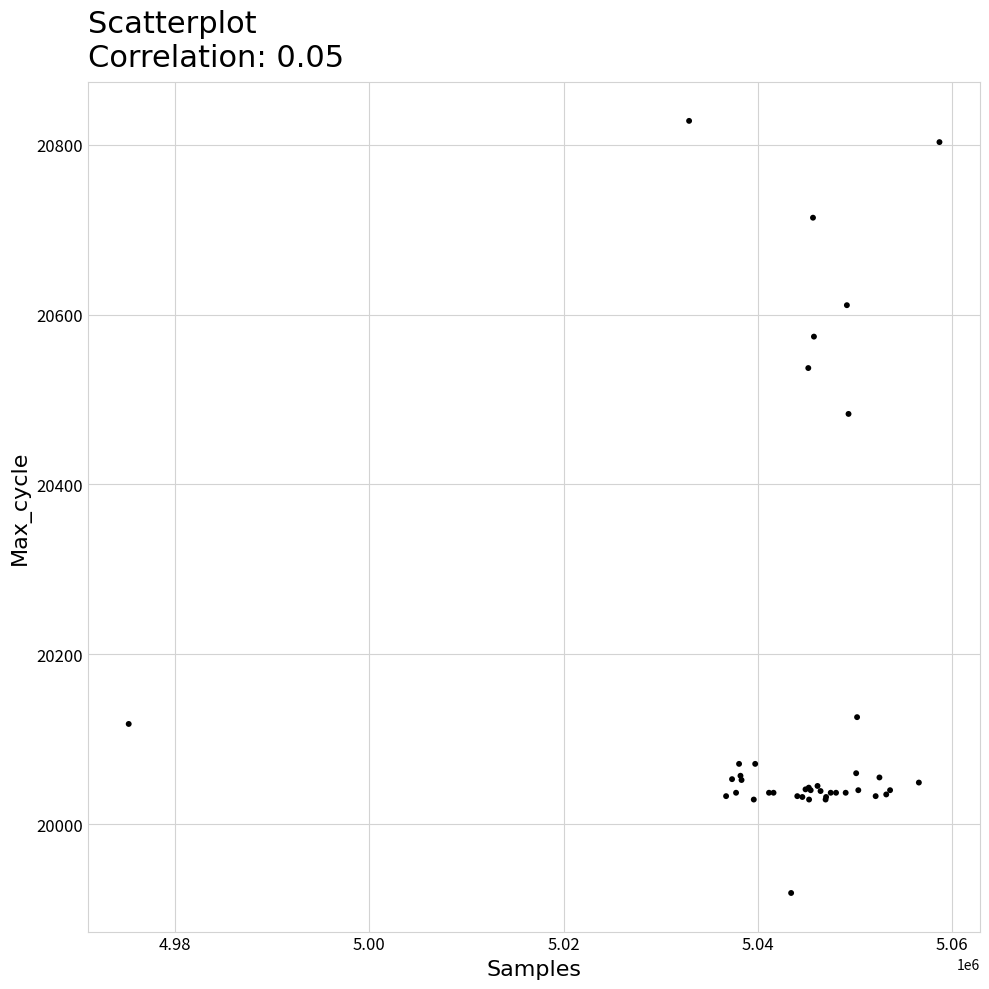

What Y value in the scatter plot is closest to 20373?

20483